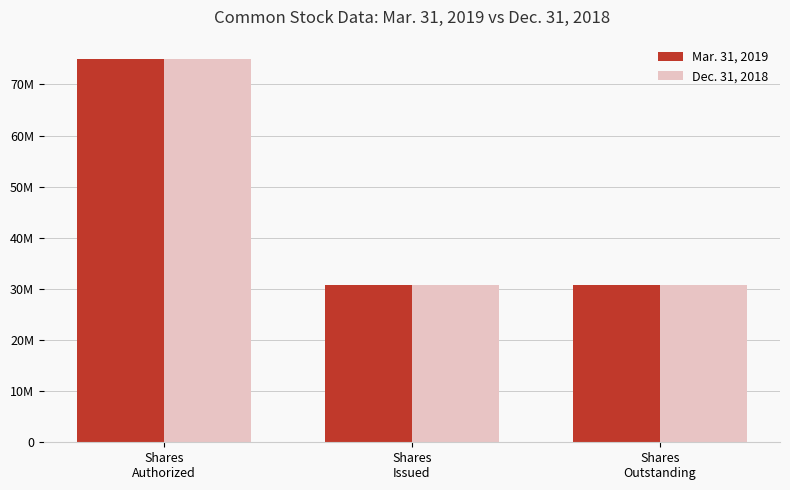

Does the chart contain any negative values?

No